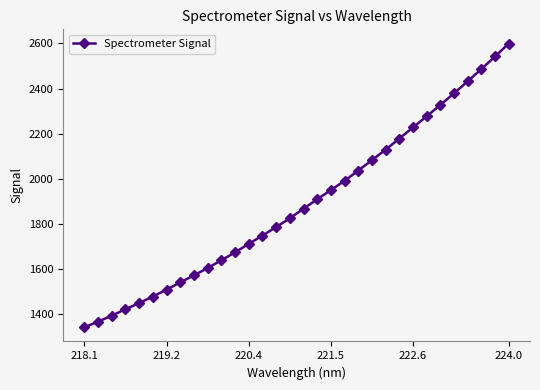

What is the difference between the maximum and minimum values?

1256.6